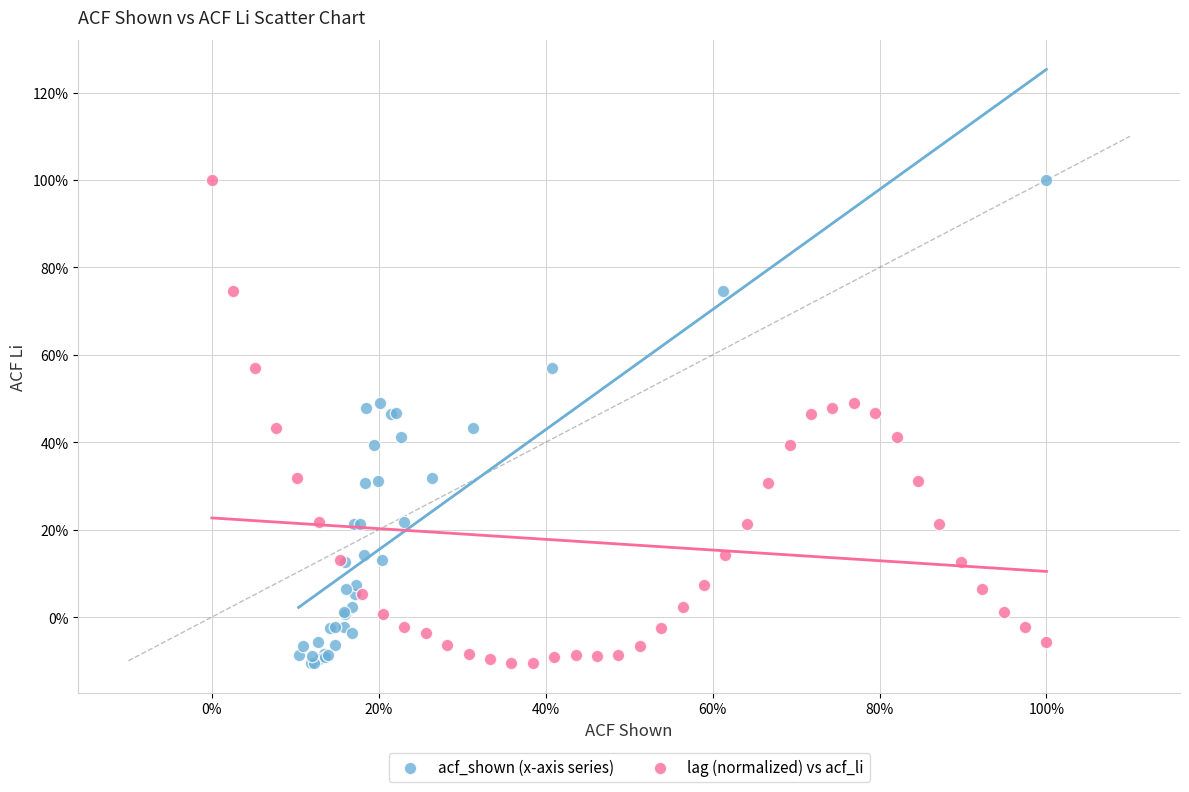

What are all the series names shown in the legend?

acf_shown (x-axis series), lag (normalized) vs acf_li